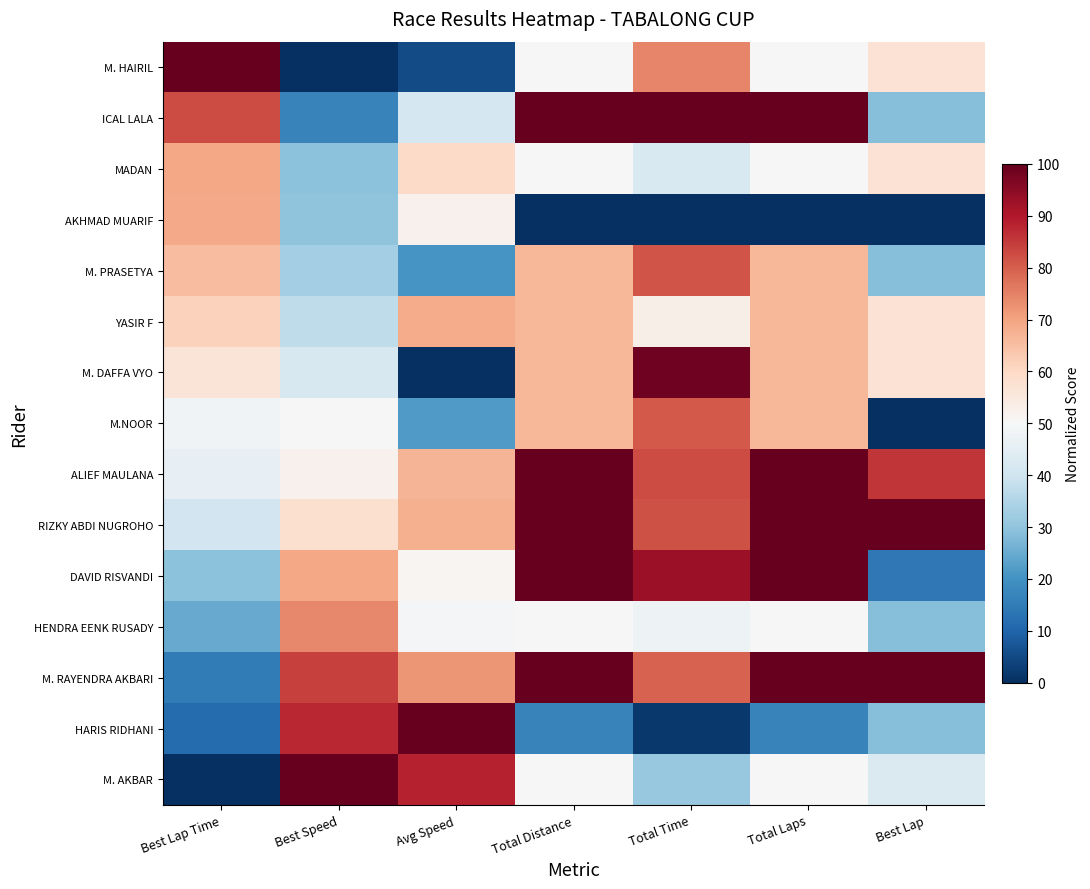

What is the difference between the highest and lowest values at Total Time?

100.0